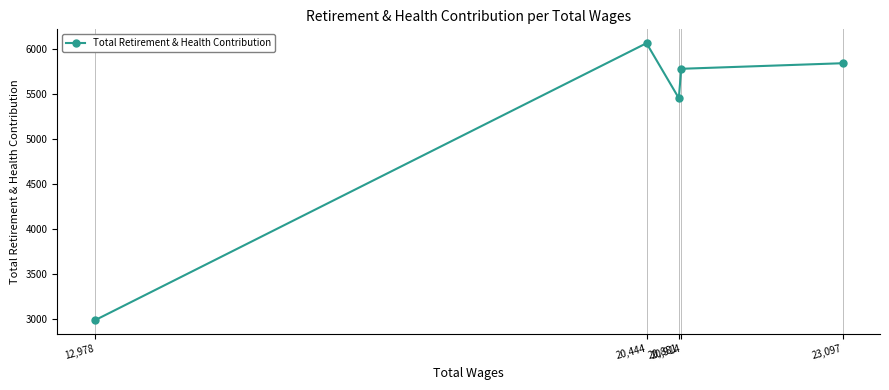

Does the chart have visible grid lines?

Yes